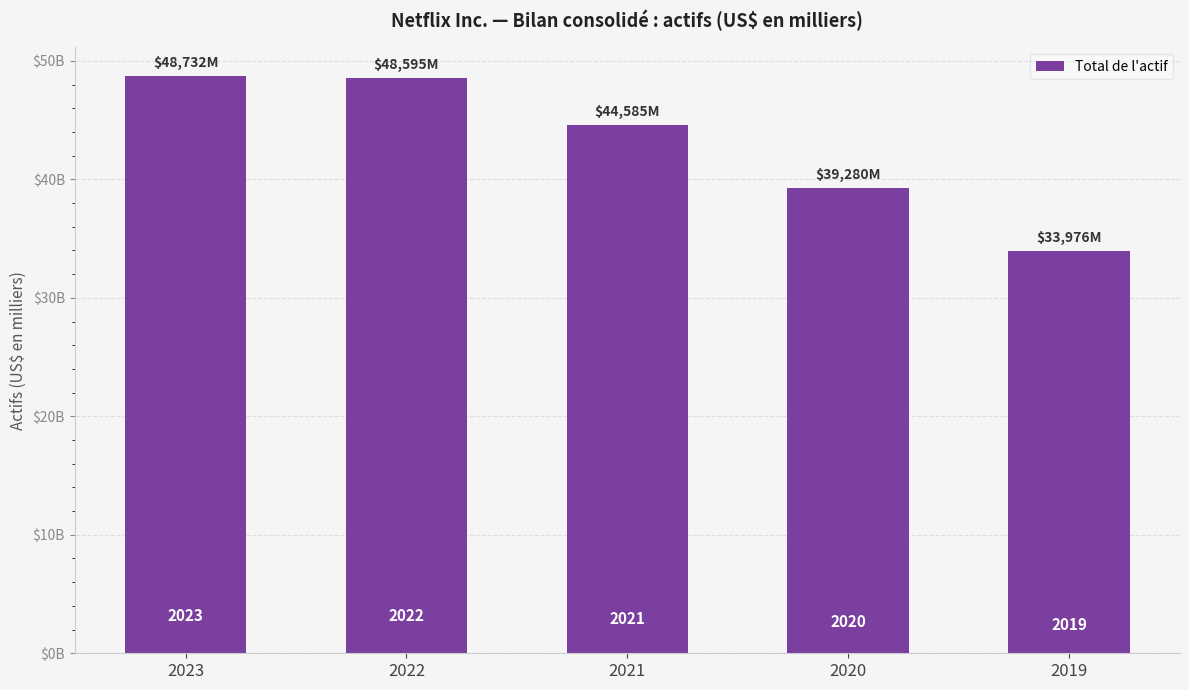

What value does the data have at 2019, to the nearest 10?

33975710